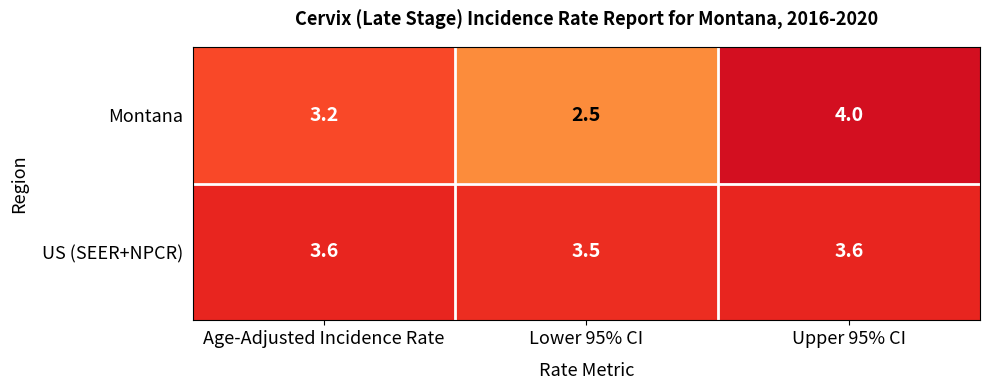

List the series in order of their overall mean, lowest first.

Montana, US (SEER+NPCR)